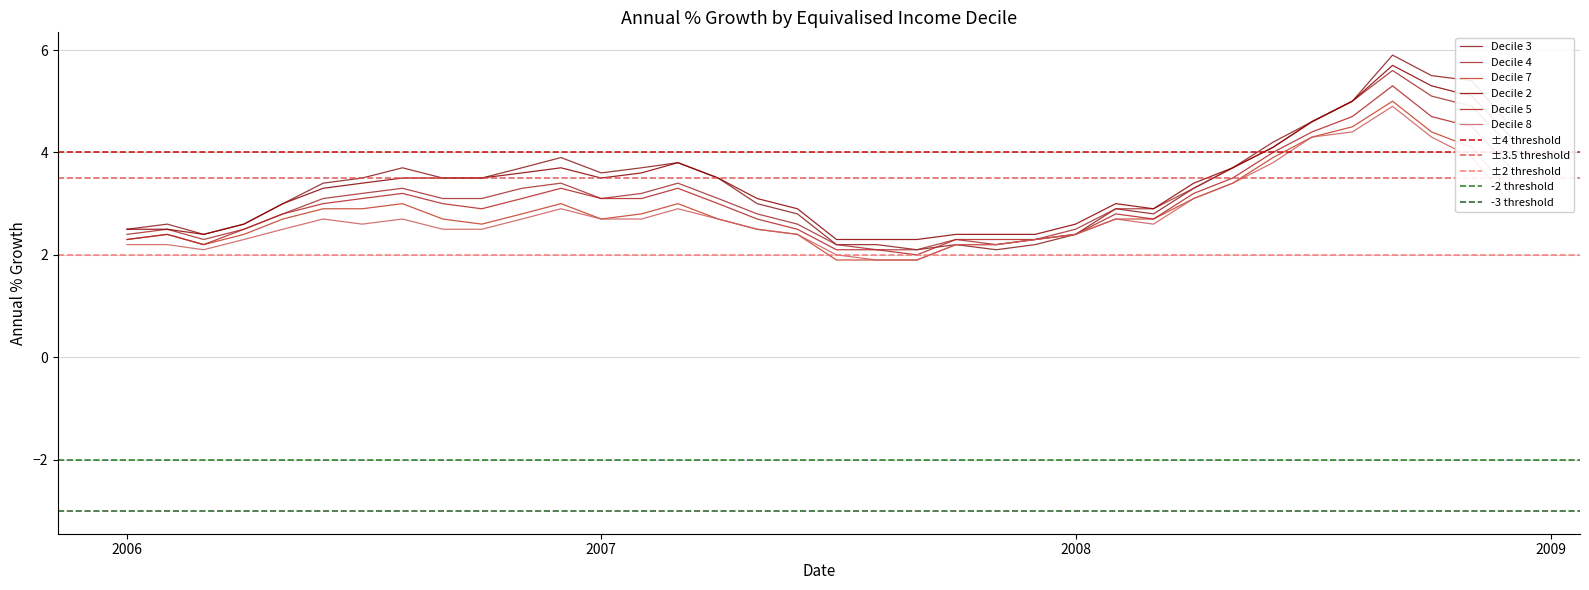

At how many categories does at least one series exceed 3?

21